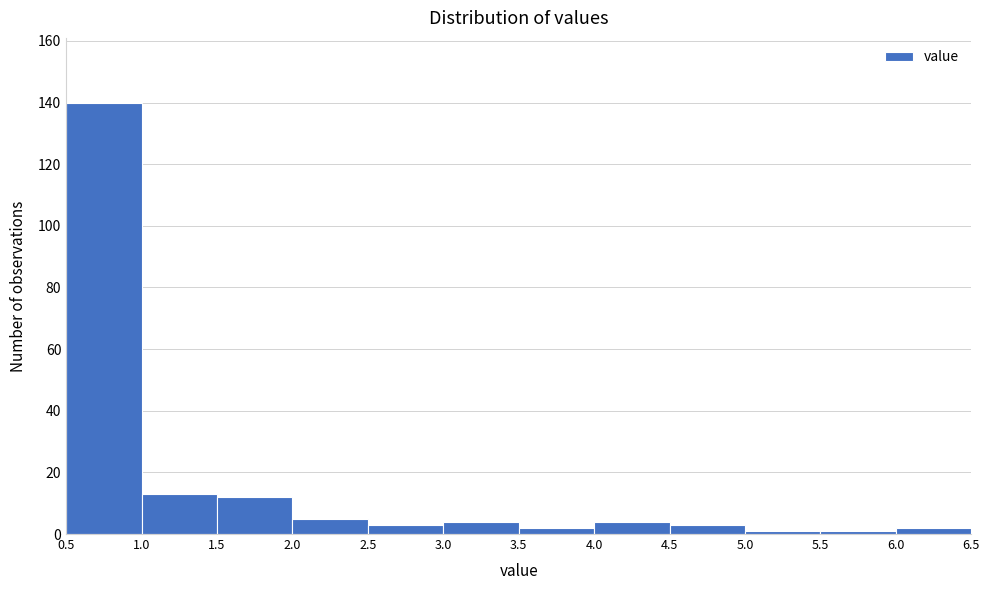

Reading left to right, transcribe this chart: for each bar, give the range it covers on the x-axis and its height. The values are not printed on the chart, so give them approximately, as read against the axis.

0.5 to 1.0: 140
1.0 to 1.5: 14
1.5 to 2.0: 12
2.0 to 2.5: 6
2.5 to 3.0: 4
3.0 to 3.5: 4
3.5 to 4.0: 2
4.0 to 4.5: 4
4.5 to 5.0: 4
5.0 to 5.5: under 2
5.5 to 6.0: under 2
6.0 to 6.5: 2